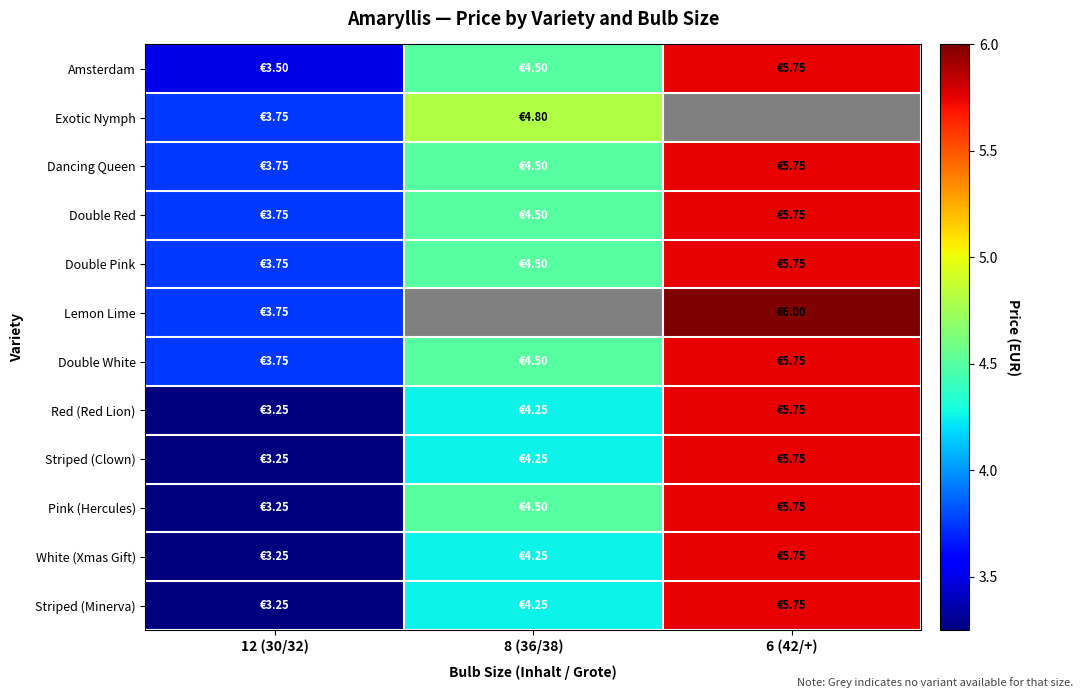

How many data points in Exotic Nymph are above 4?

1